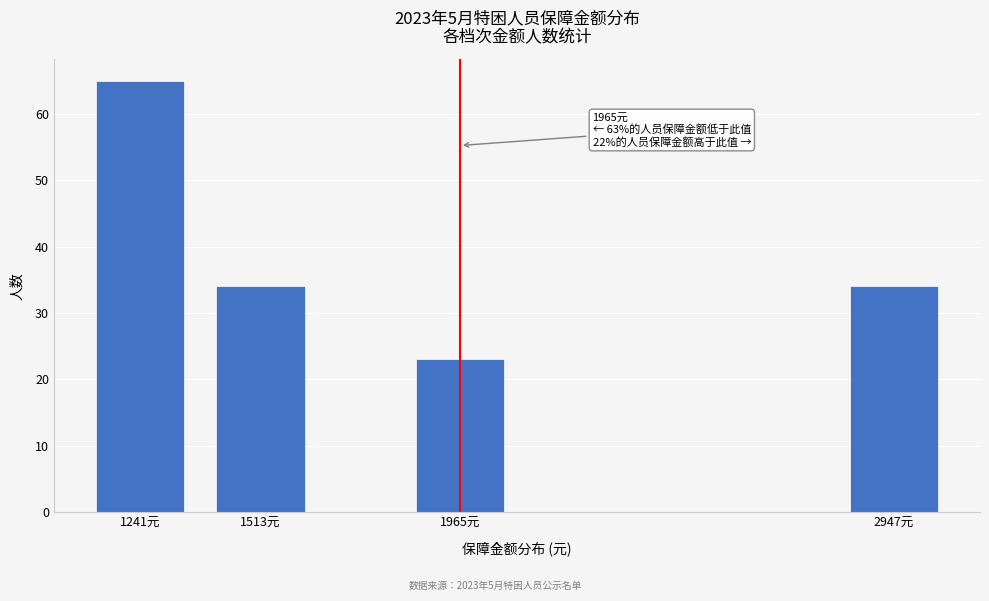

Reading left to right, what are all the values shown in this chart?

1241元=65	1513元=34	1965元=23	2947元=34